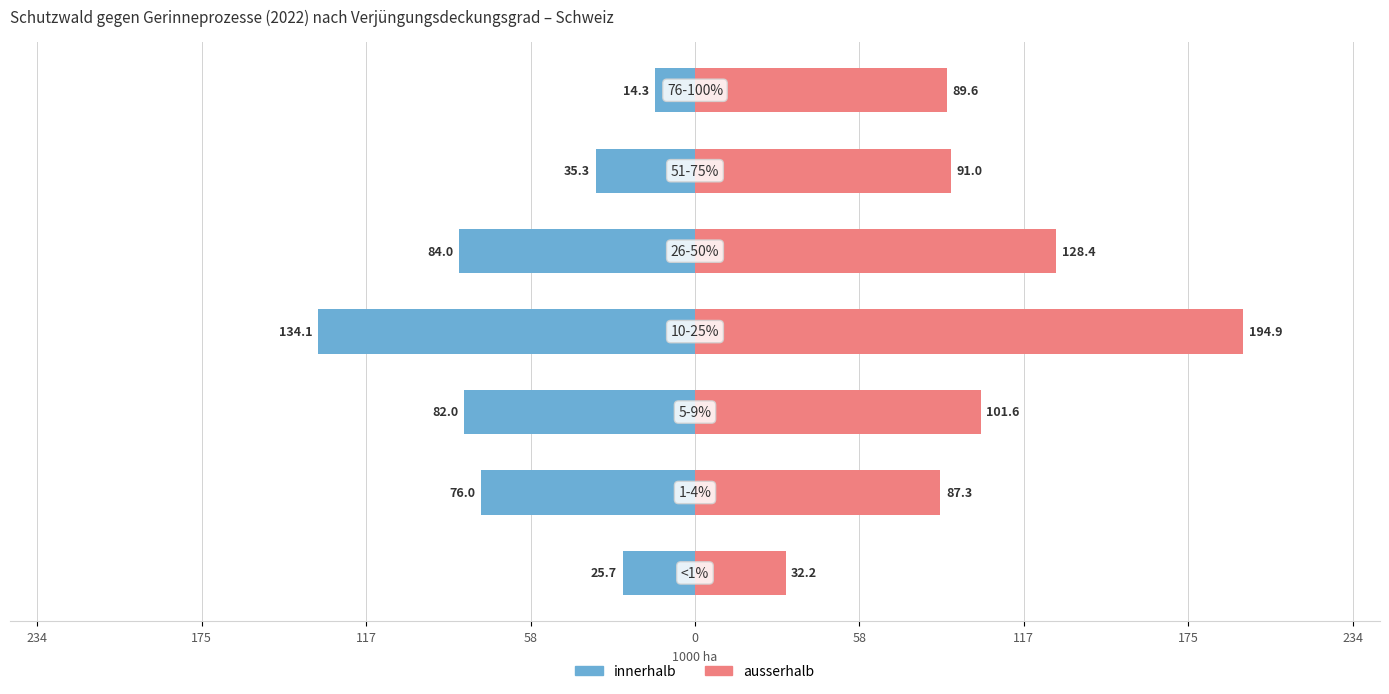

What is the sum of all innerhalb values?

-451.4